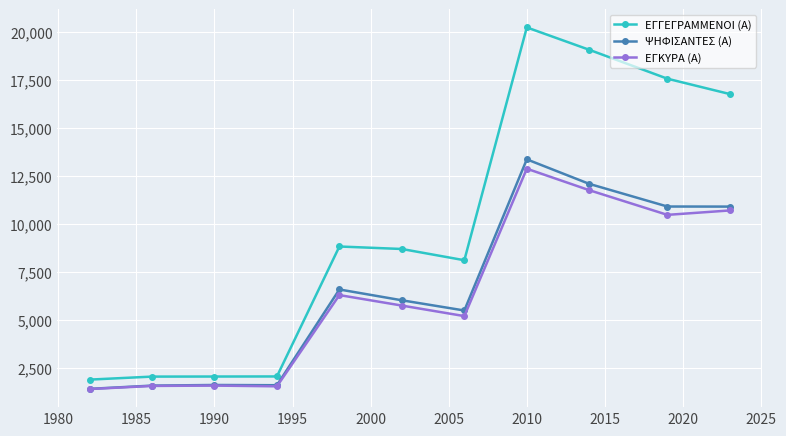

Is this an area chart (filled region under the line)?

No